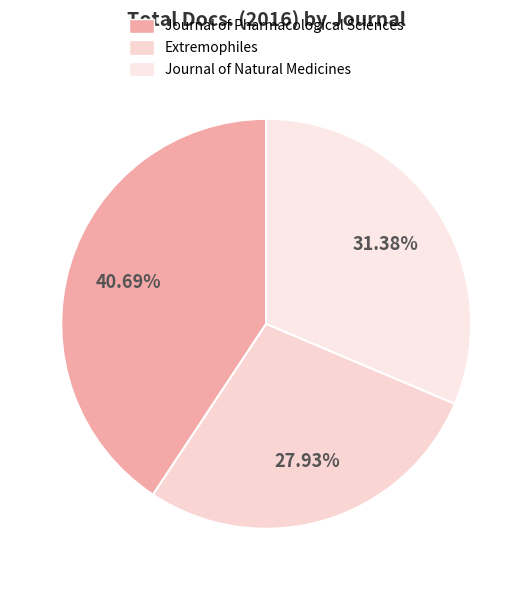

What percentage is the Extremophiles slice, to the nearest percent?

28%